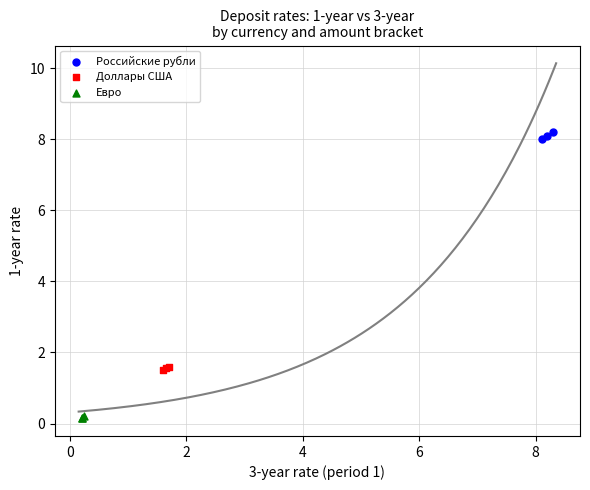

Which series contains the highest Y value?

Российские рубли